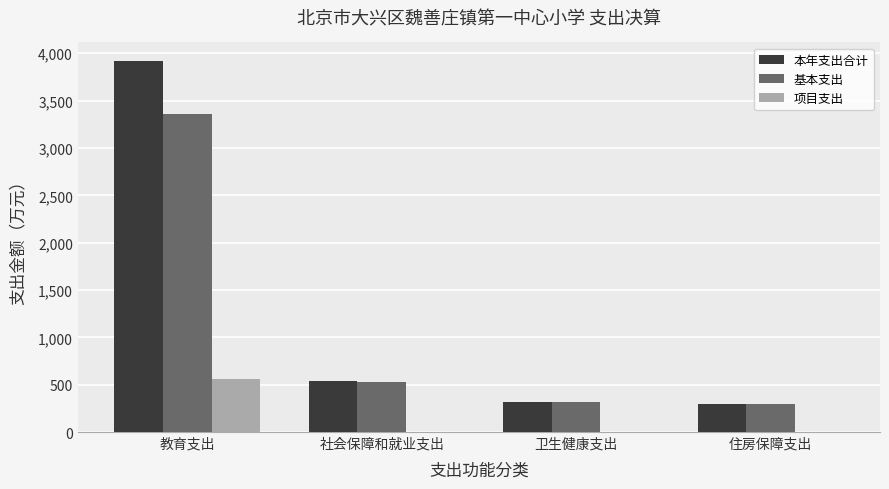

What is the sum of all 项目支出 values?

564.7